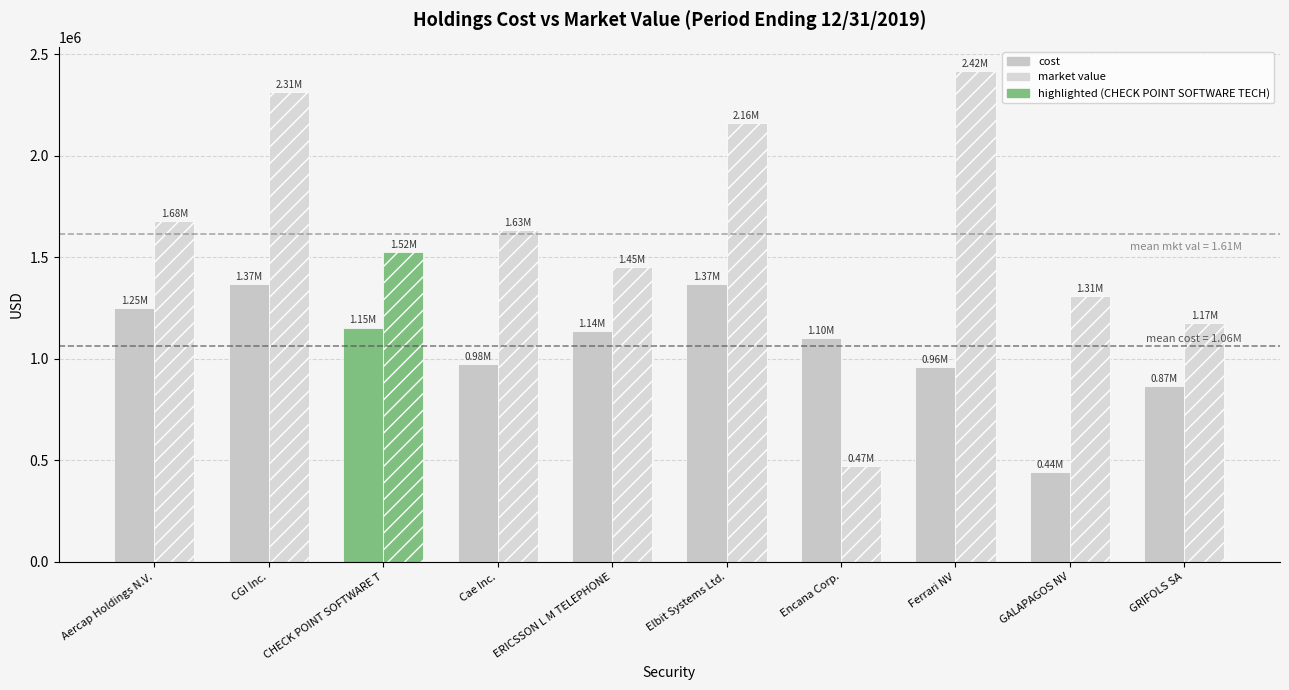

Reading left to right, what are all the values shown in this chart?

cost: 1252041.8	1367702.0	1154331.3	976474.7	1138052.1	1367877.1	1101666.4	958553.8	442685.6	865596.6
market value: 1679729.2	2314330.4	1523924.6	1632740.8	1451500.8	2162156.6	473985.5	2416221.8	1307992.9	1174864.1